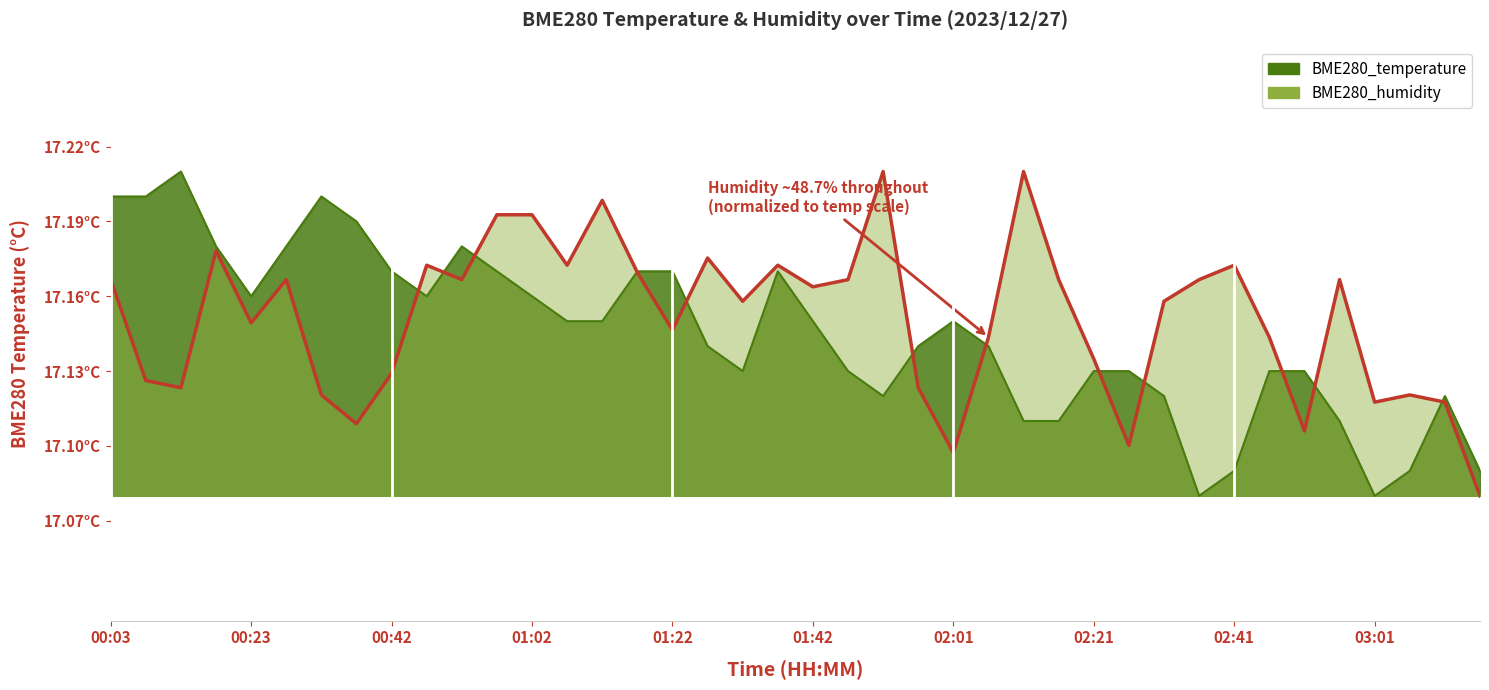

What is the total value across all series at 01:12?

34.3